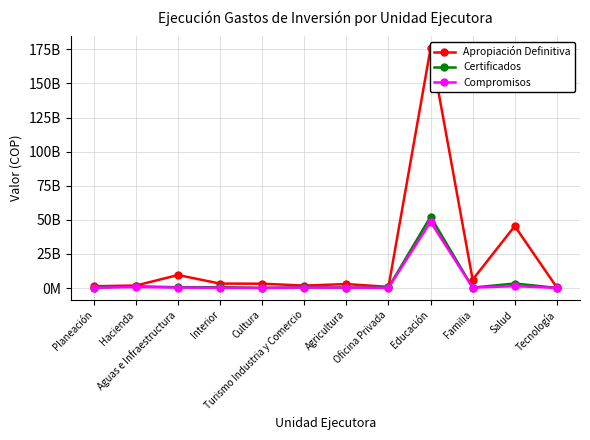

What is the label of the 2nd point from the left?

Hacienda